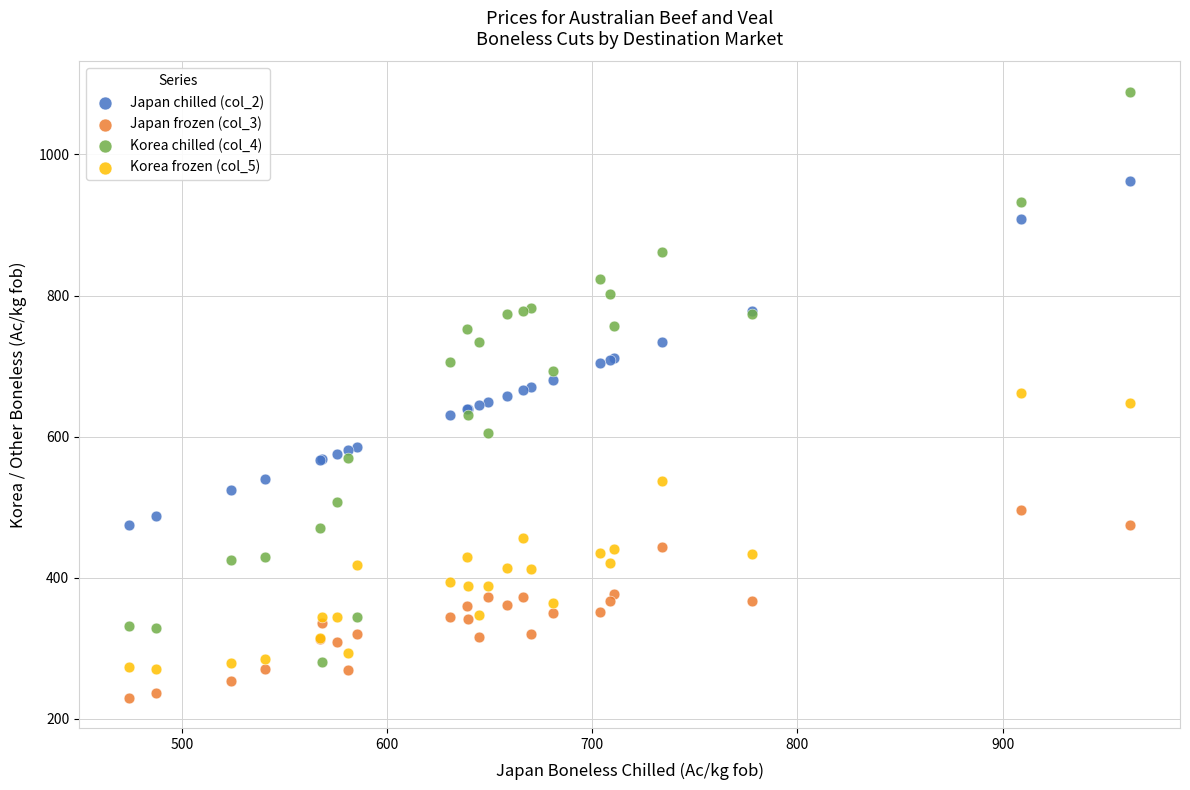

Which series has the largest Y range (max minus min)?

Korea chilled (col_4)